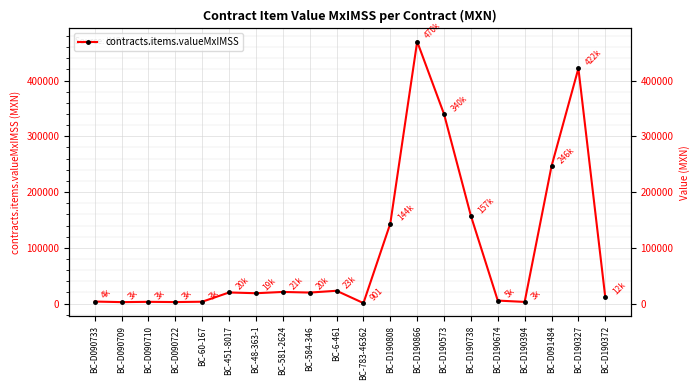

How many data points are less than 19746?

10